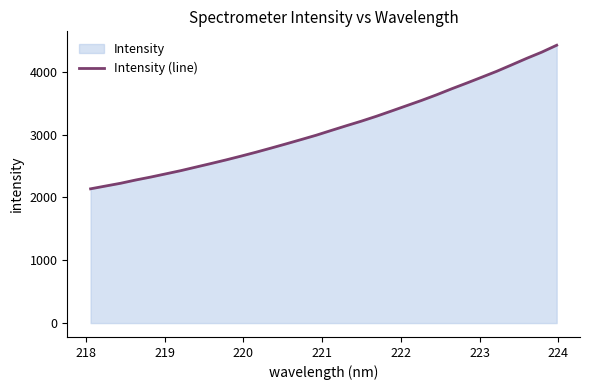

What is the difference between the maximum and minimum values?

2285.8